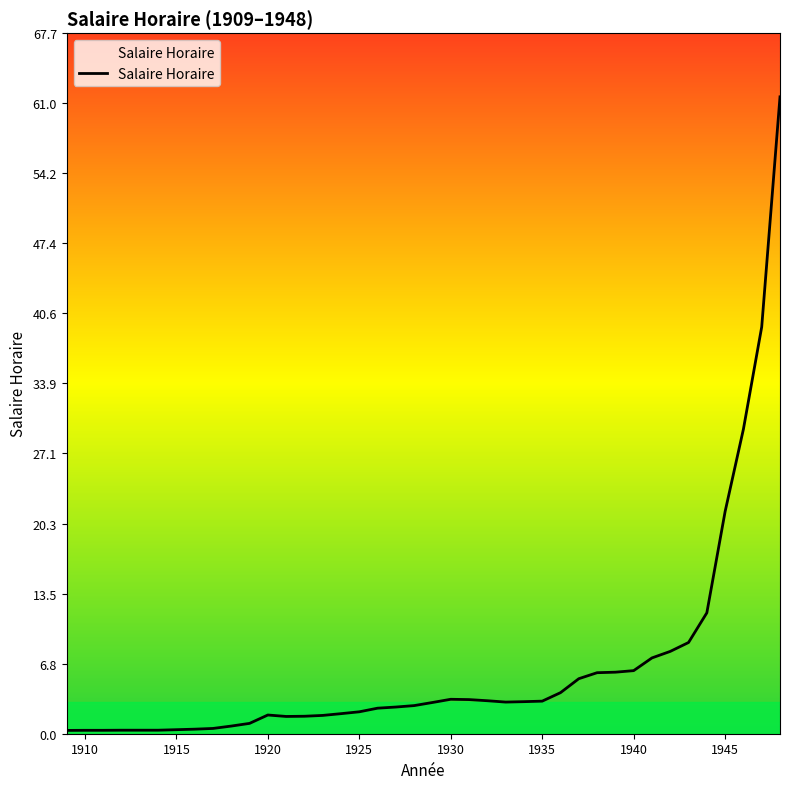

What is the greatest value displayed?

61.6